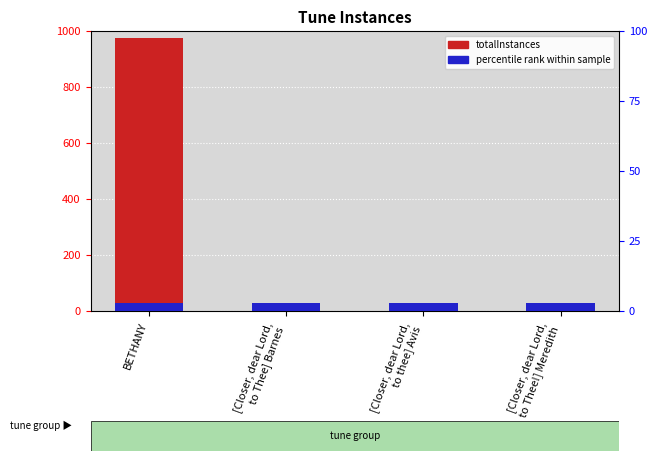

What is the greatest value displayed?

975